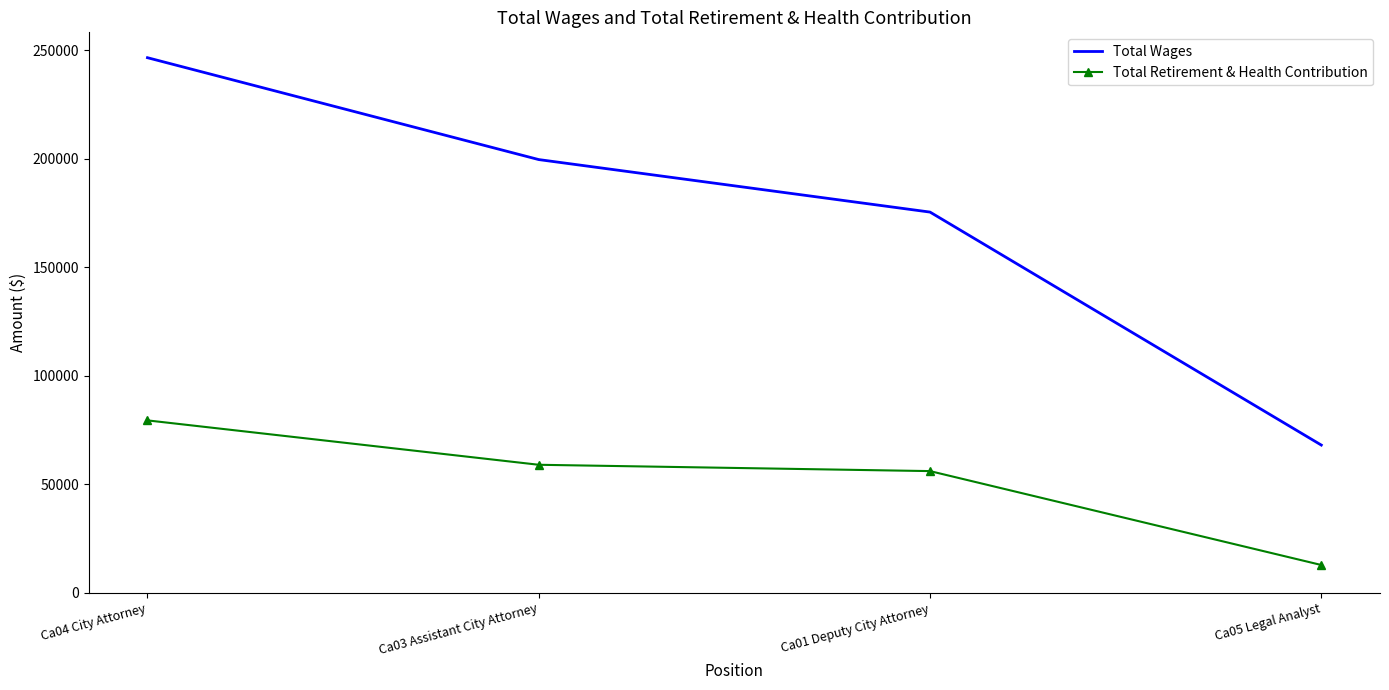

How many distinct data groups are displayed?

2